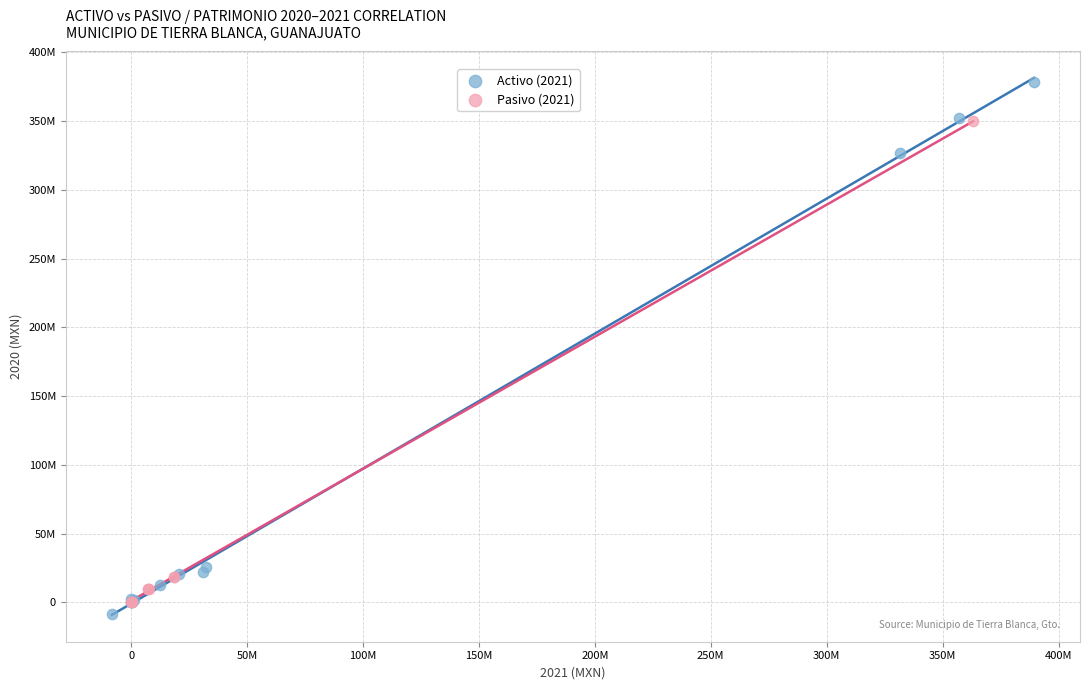

What are all the series names shown in the legend?

Activo (2021), Pasivo (2021)